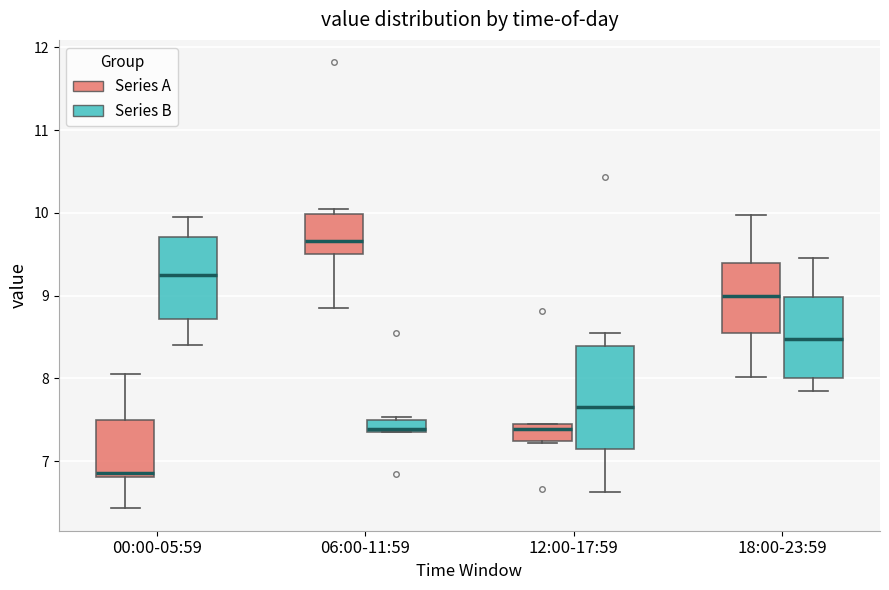

Which box's median line is the lowest?

00:00-05:59 (Series A)